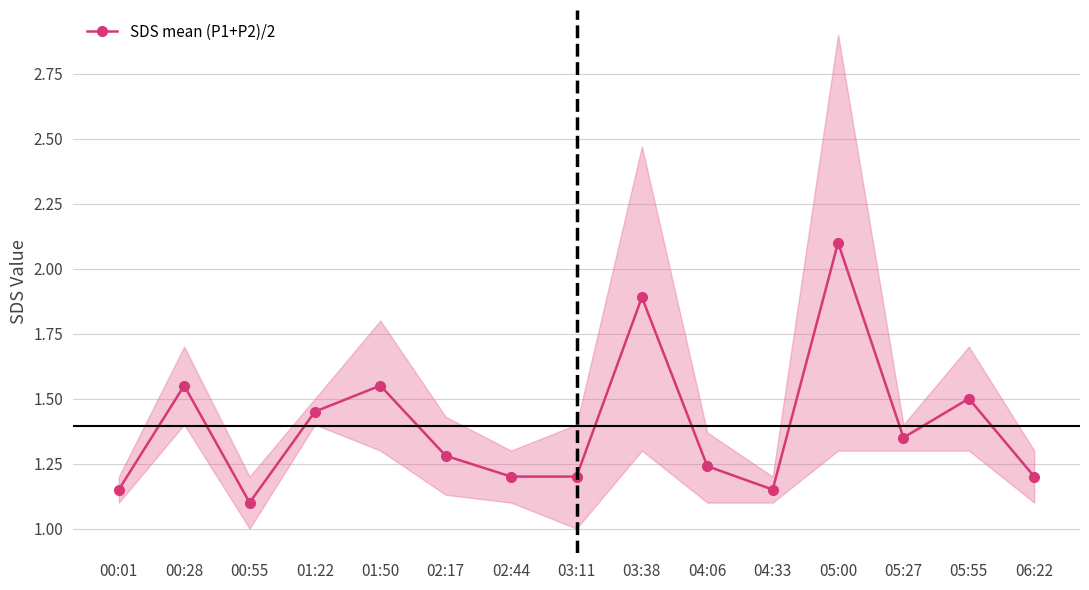

What is the difference between the values at 05:55 and 02:44?

0.3